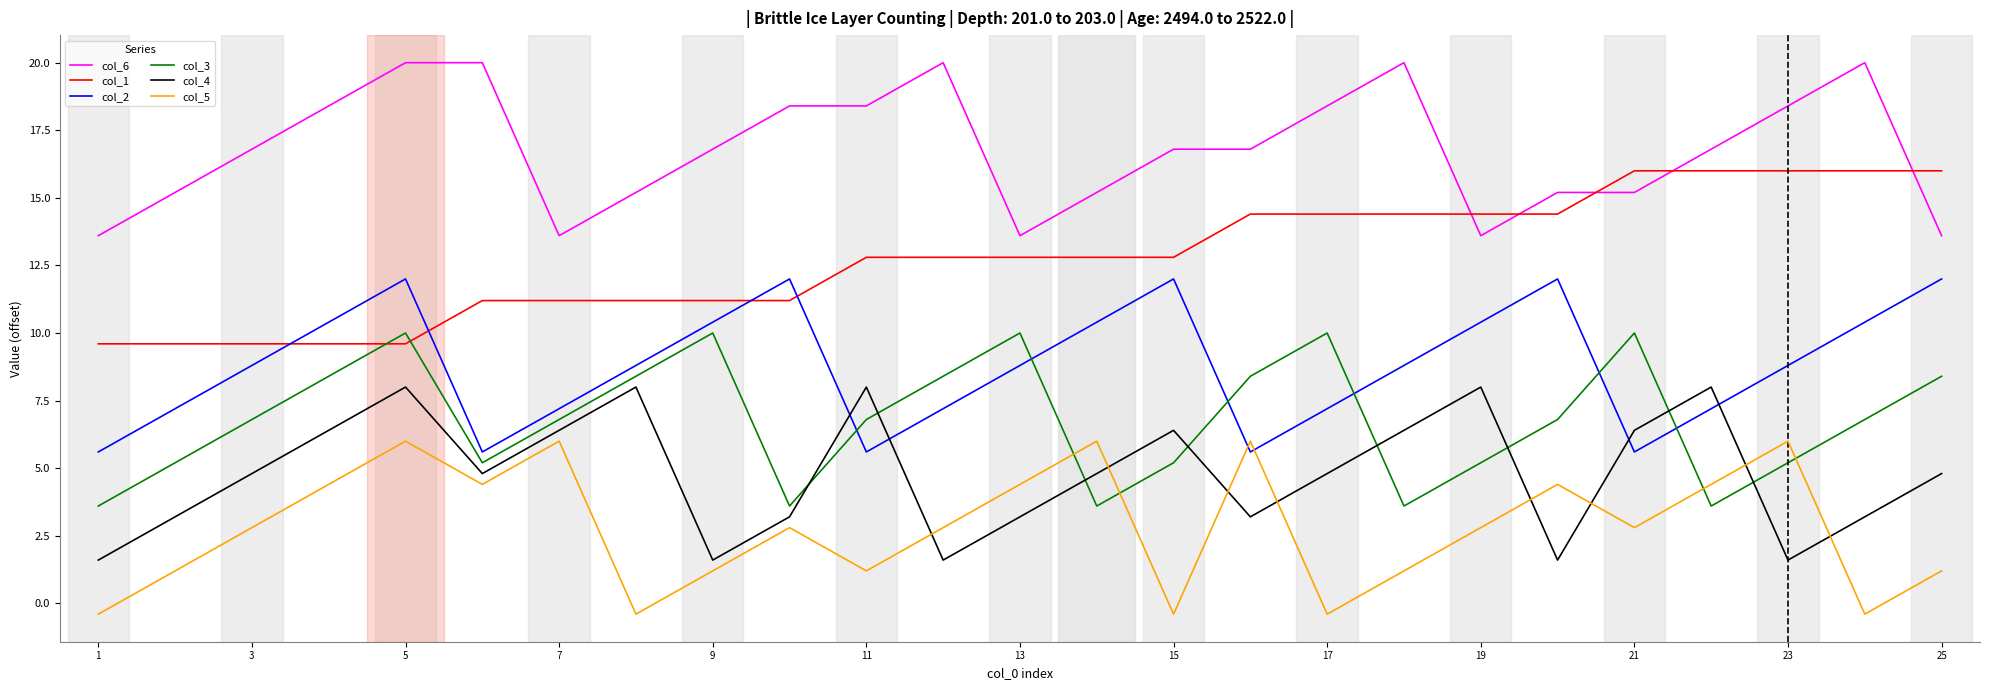

Rank the series by their maximum value, from highest to lowest.

col_6, col_1, col_2, col_3, col_4, col_5